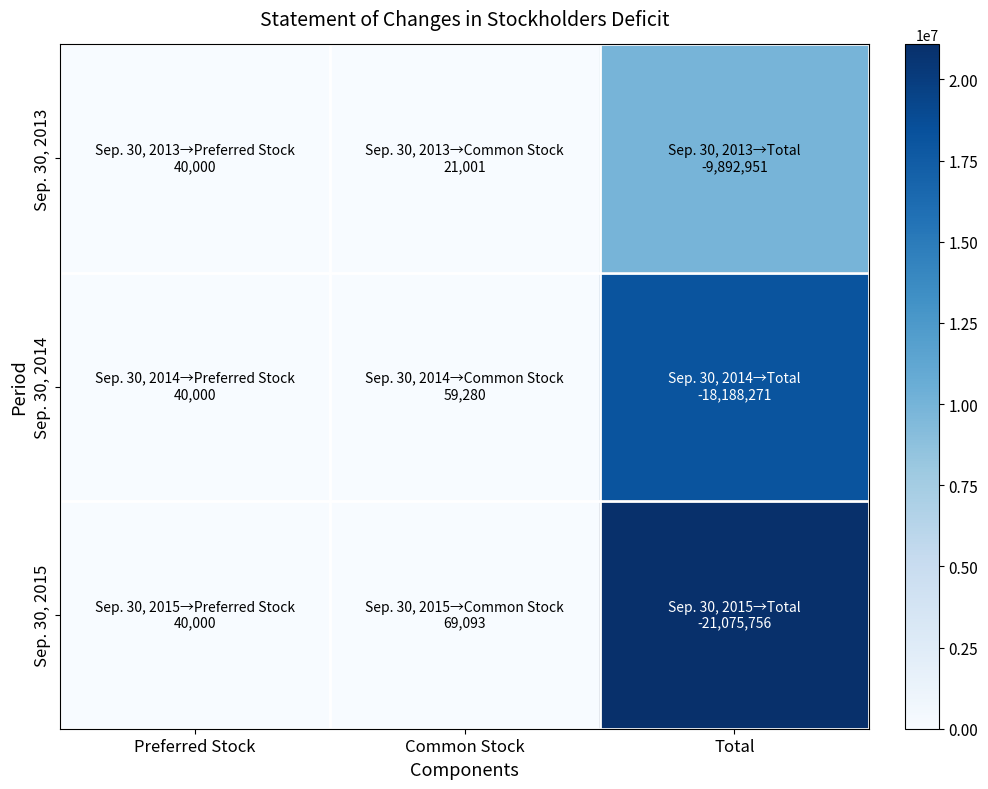

At Preferred Stock, list the series in order from largest to smallest.

Sep. 30, 2013, Sep. 30, 2014, Sep. 30, 2015